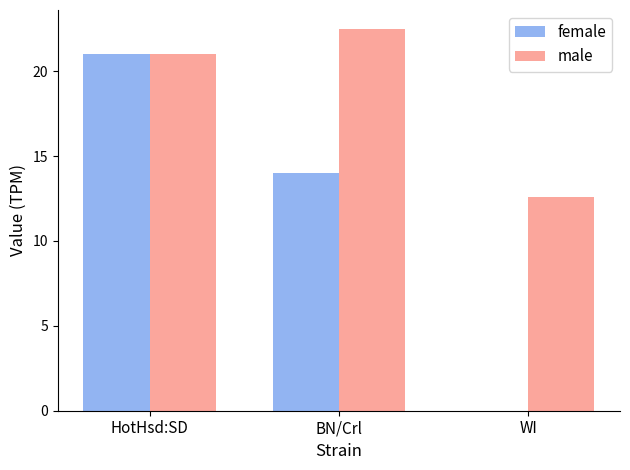

Read the female value at HotHsd:SD.

21.0